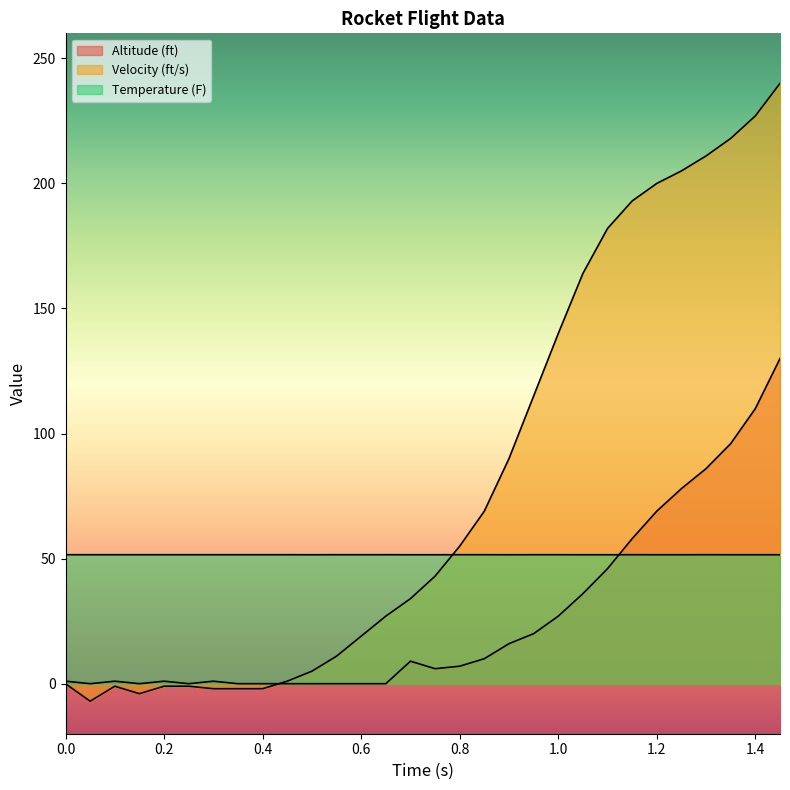

Where is Temperature (F) nearest to the value 51?

0.5